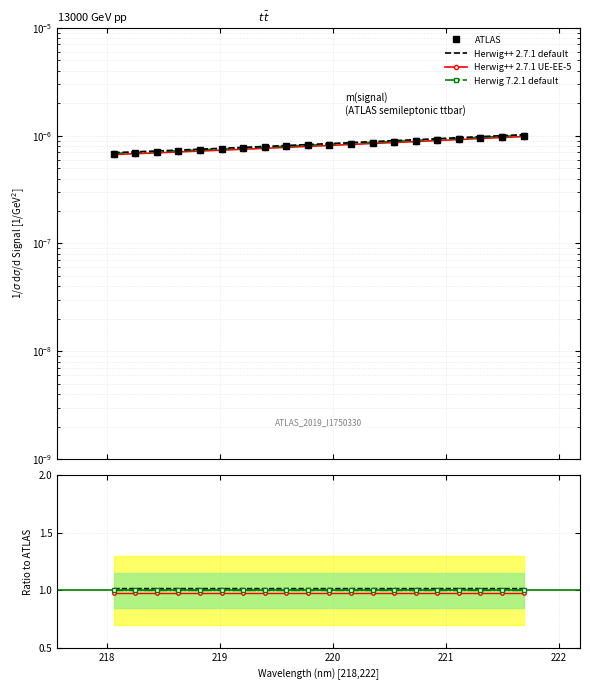

How many categories are shown in the chart?

20